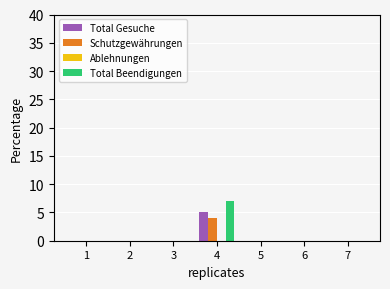

At which label does Total Gesuche reach its peak?

4